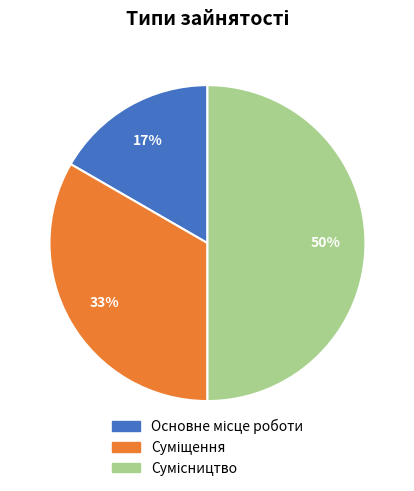

To the nearest percent, what is the average slice percentage?

33%